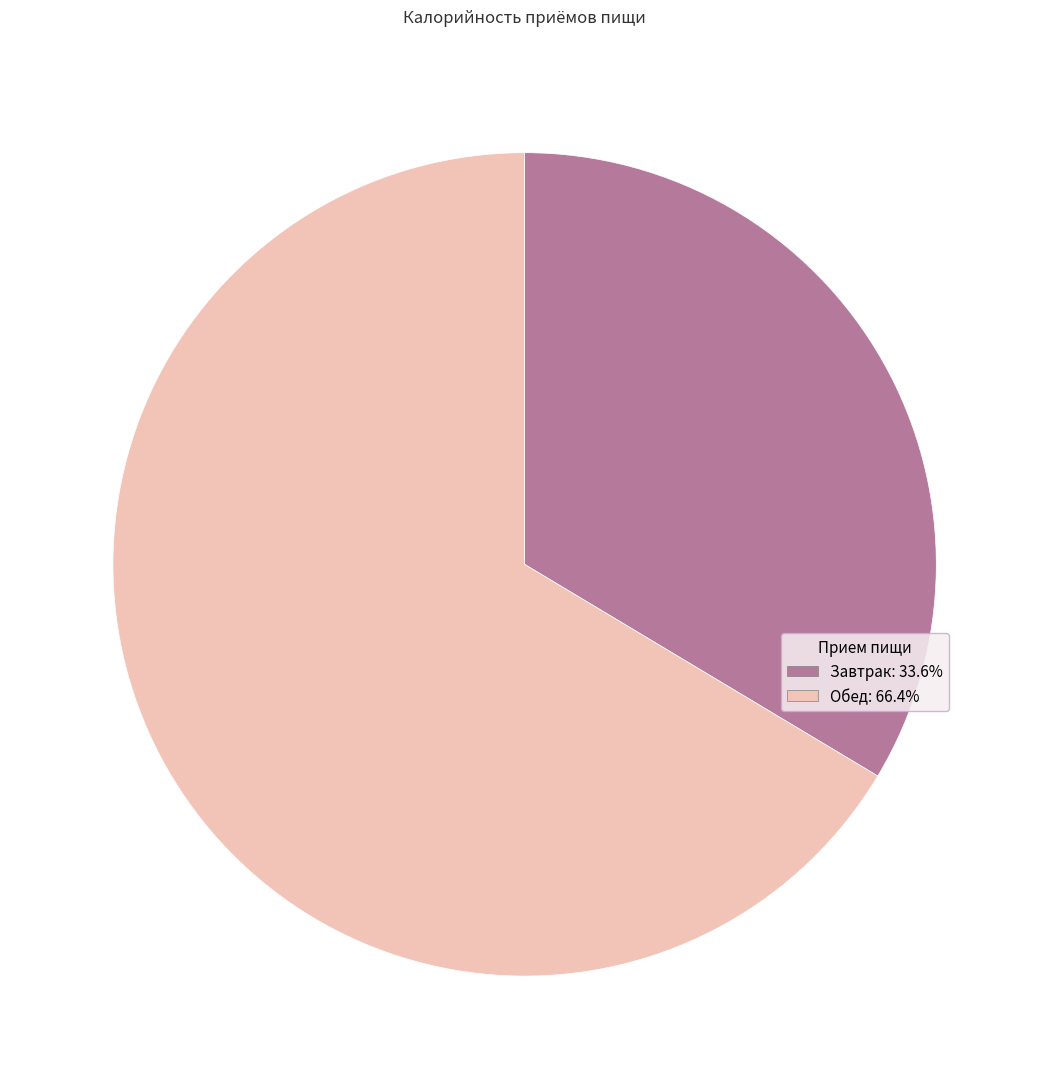

Do Завтрак and Обед together represent more than half of the pie?

Yes